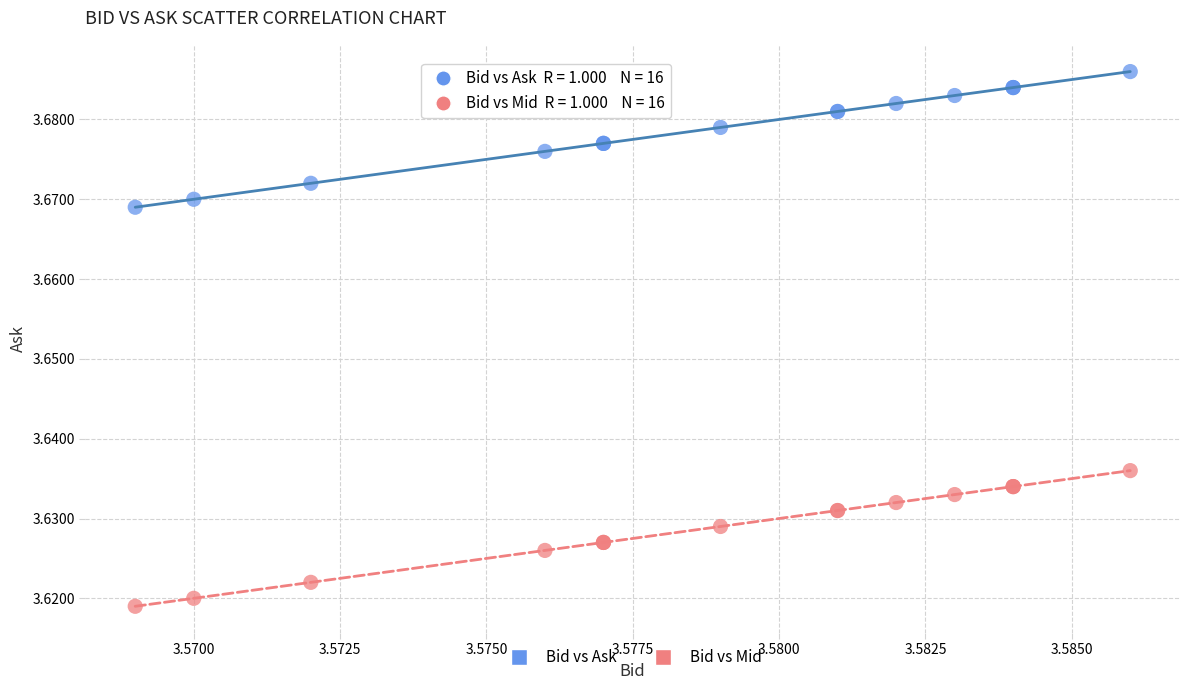

Which series reaches the maximum Y coordinate?

Bid vs Ask